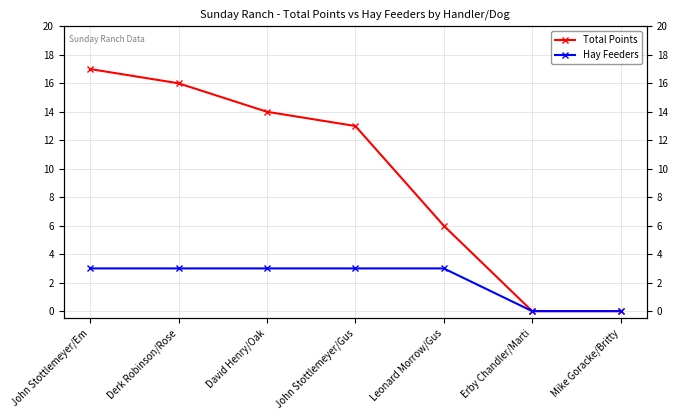

Does the chart have visible grid lines?

Yes